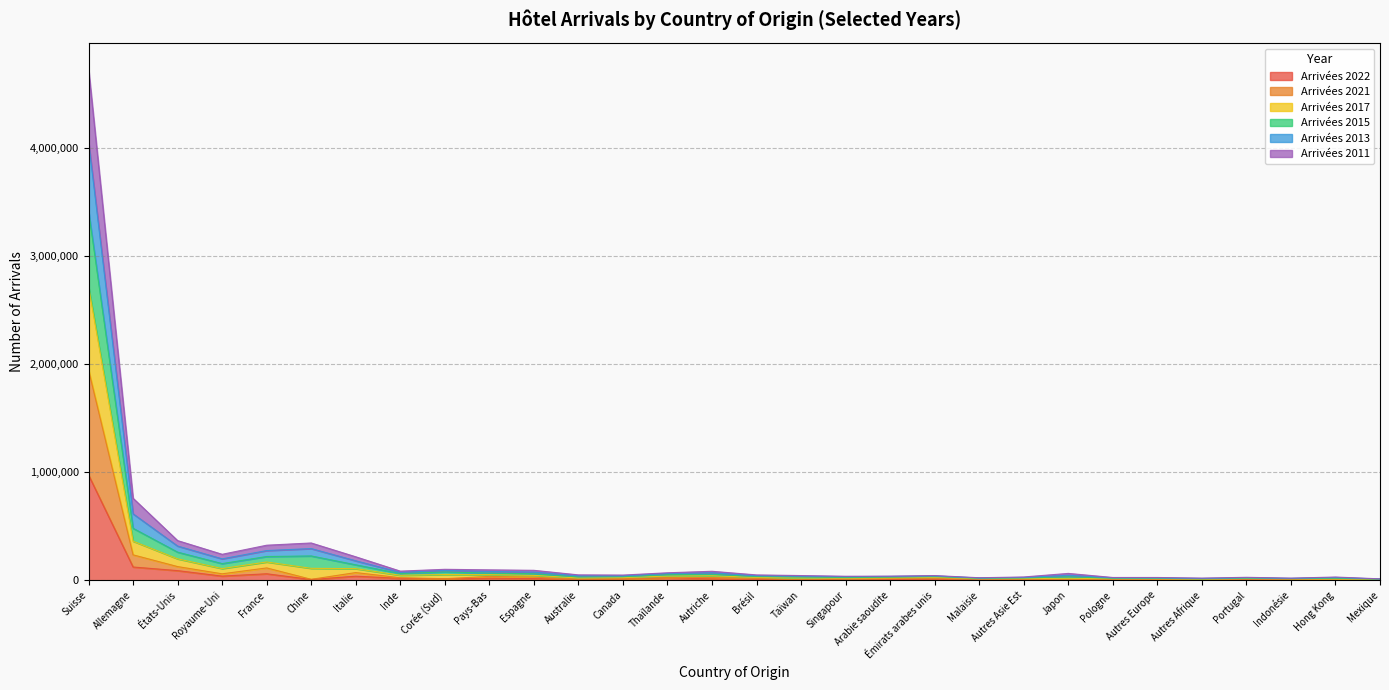

At which category is the sum across all series the highest?

Suisse